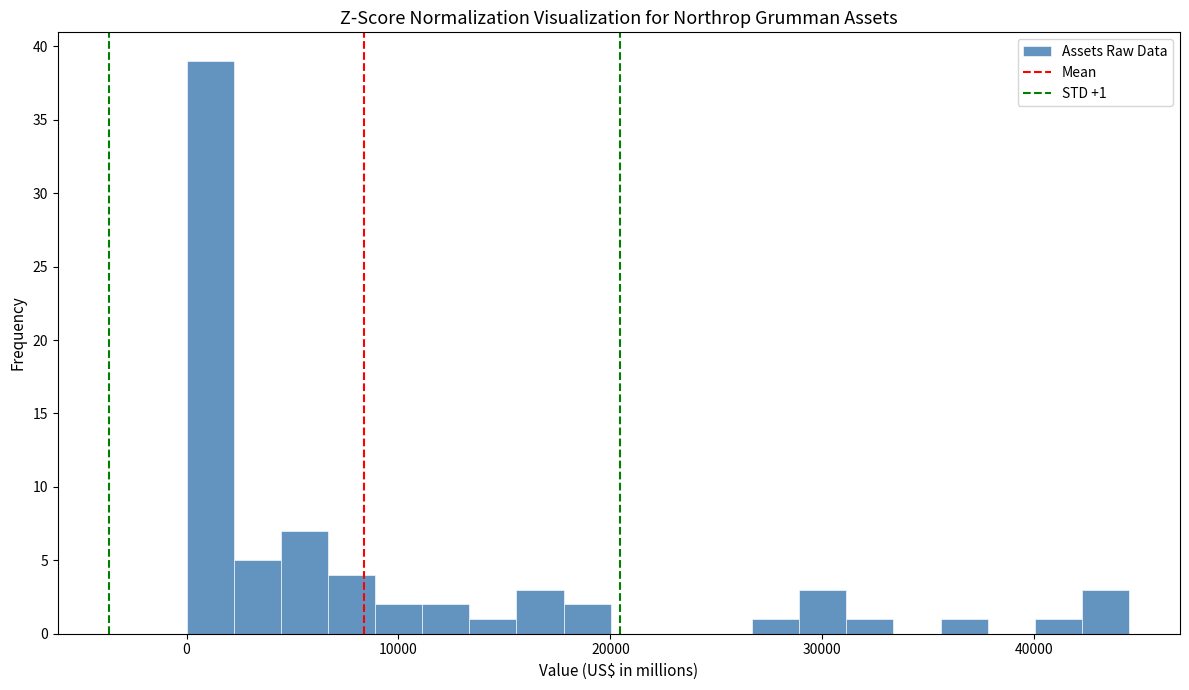

Read against the x-axis, roughly where is the centre of the tallest bar?

1000